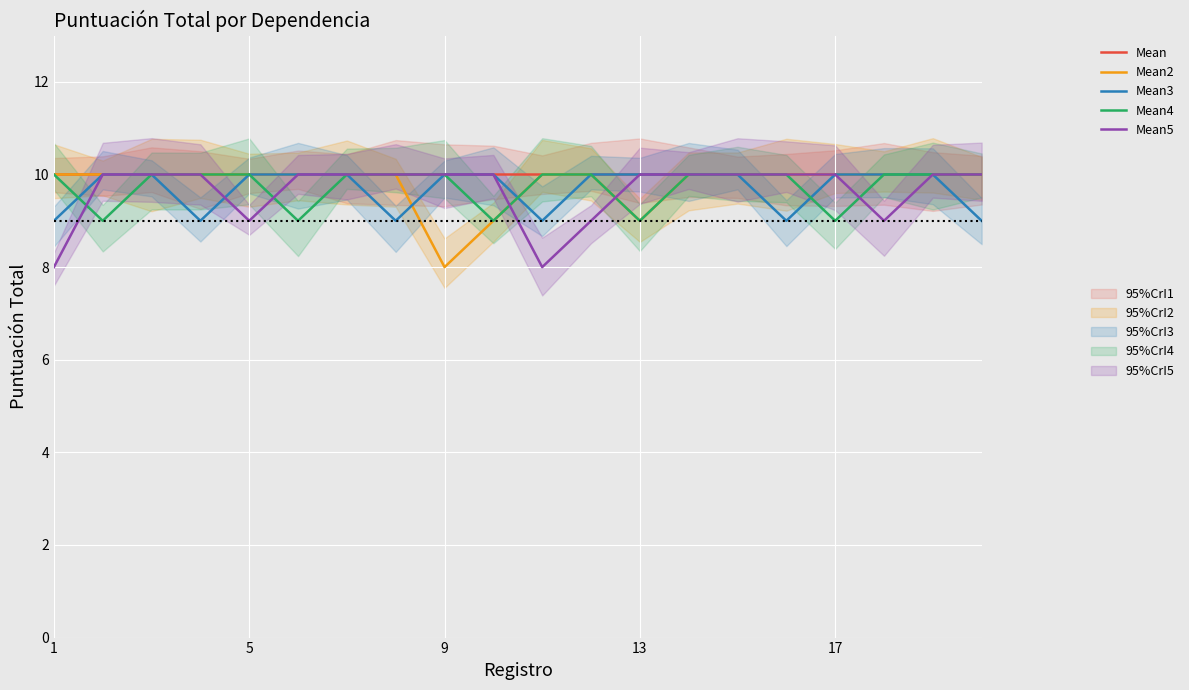

Reading left to right, transcribe all the data shown in this chart.

Mean: 10	10	10	10	10	10	10	10	10	10	10	10	10	10	10	10	10	10	10	10
Mean2: 10	10	10	10	10	10	10	10	8	9	10	10	9	10	10	10	10	10	10	10
Mean3: 9	10	10	9	10	10	10	9	10	10	9	10	10	10	10	9	10	10	10	9
Mean4: 10	9	10	10	10	9	10	10	10	9	10	10	9	10	10	10	9	10	10	10
Mean5: 8	10	10	10	9	10	10	10	10	10	8	9	10	10	10	10	10	9	10	10